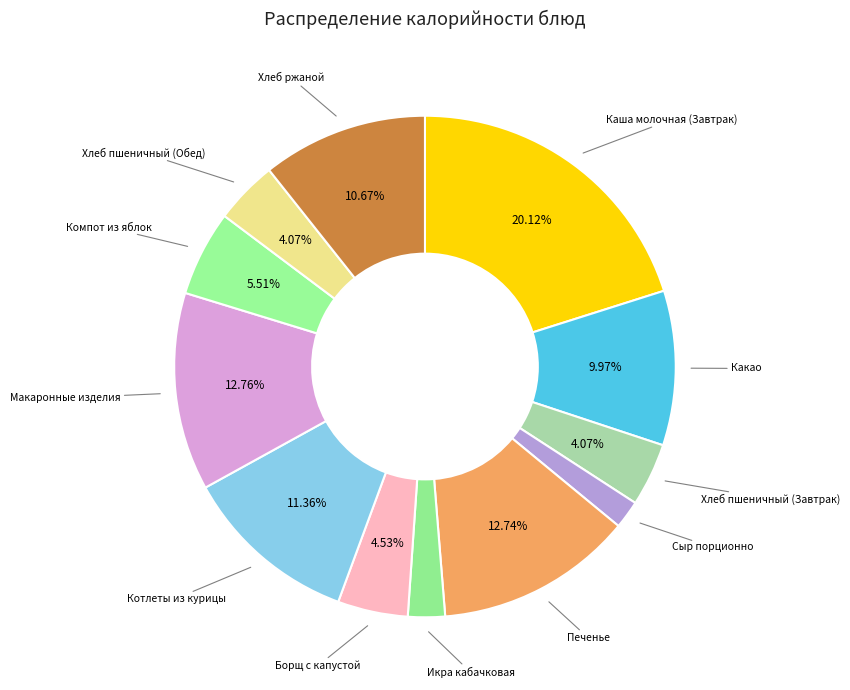

Count the number of slices in the pie.

12